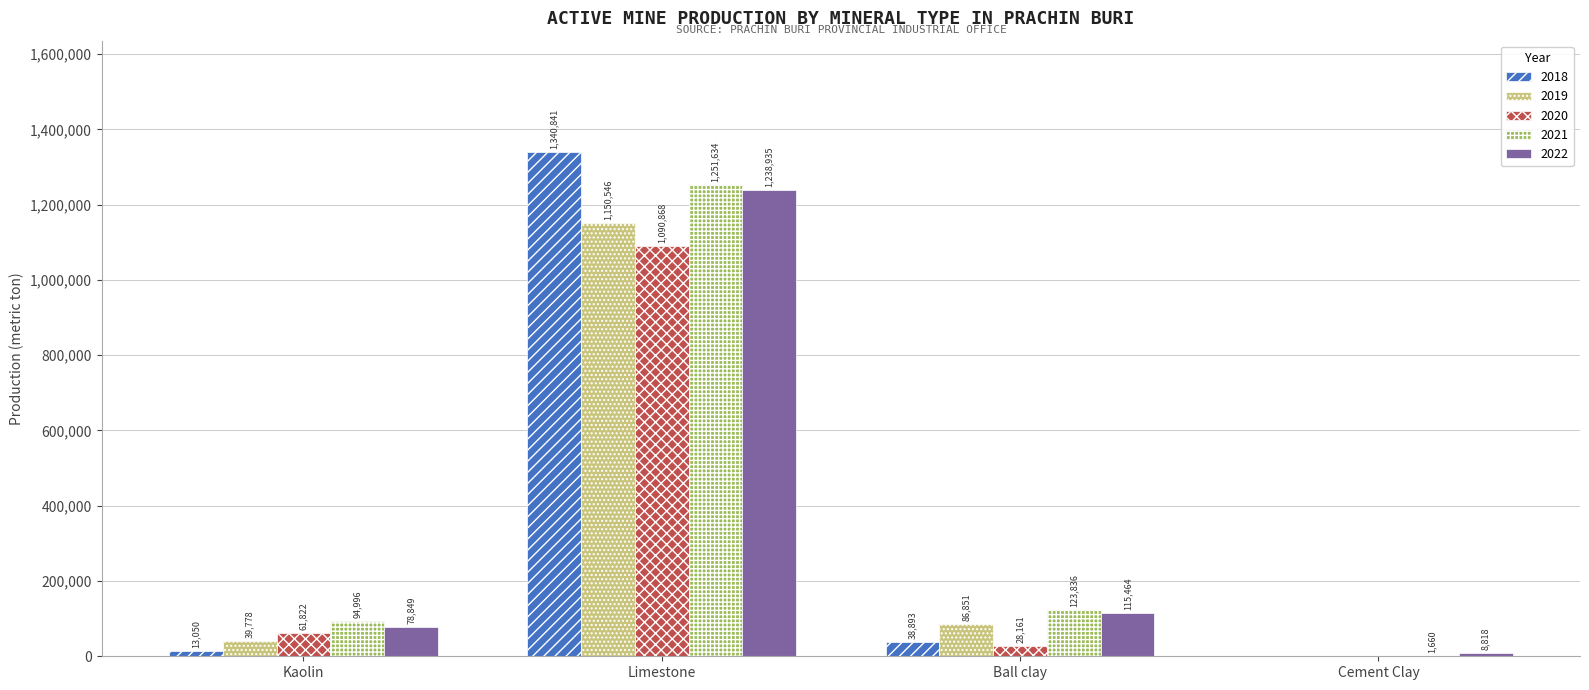

At which label is 2022 closest to 623876?

Ball clay